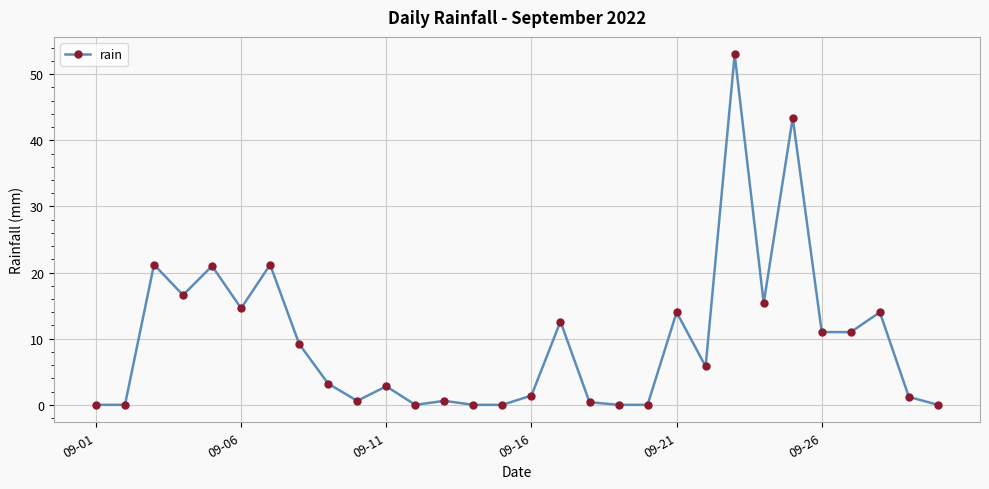

What is the value of the 3rd point from the left?

21.2